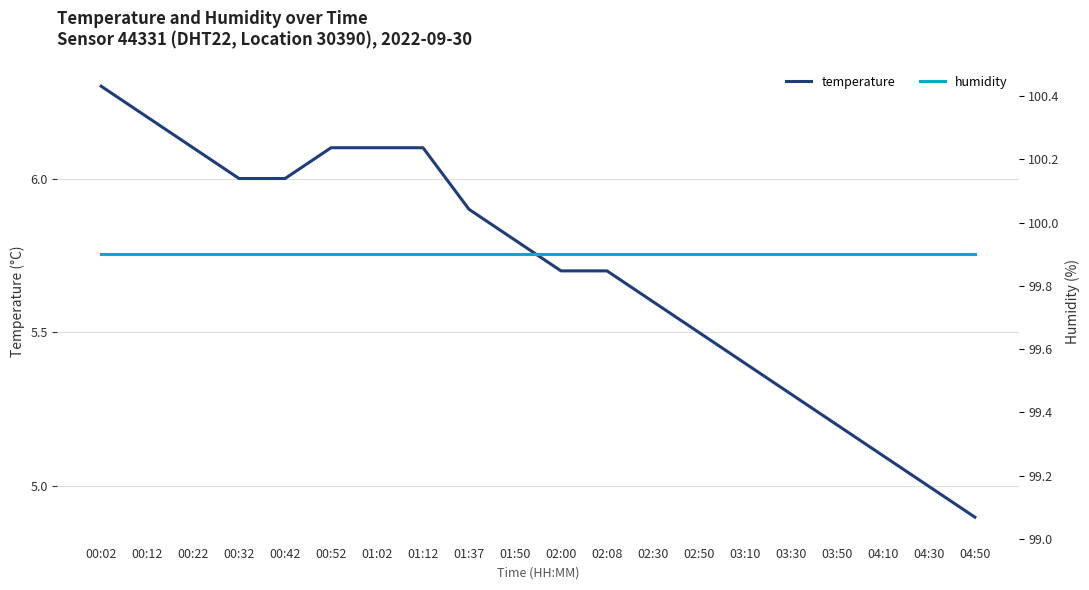

True or false: temperature and humidity intersect in this chart.

False